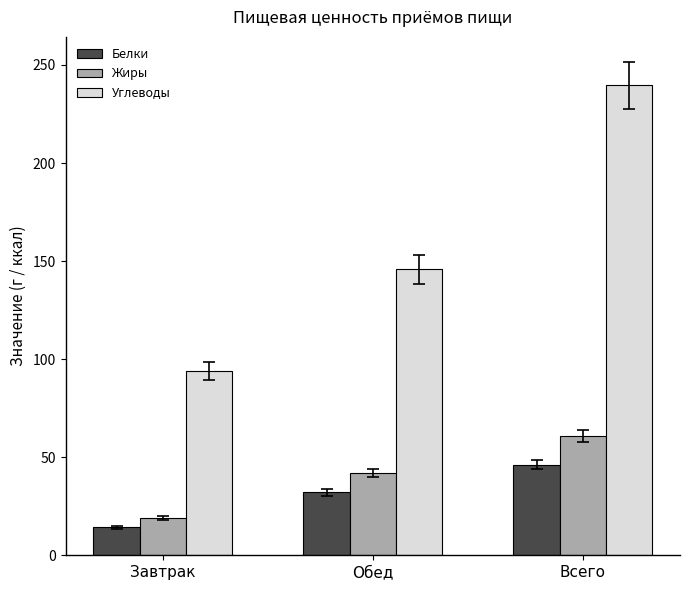

Which series has the largest range (max minus min)?

Углеводы